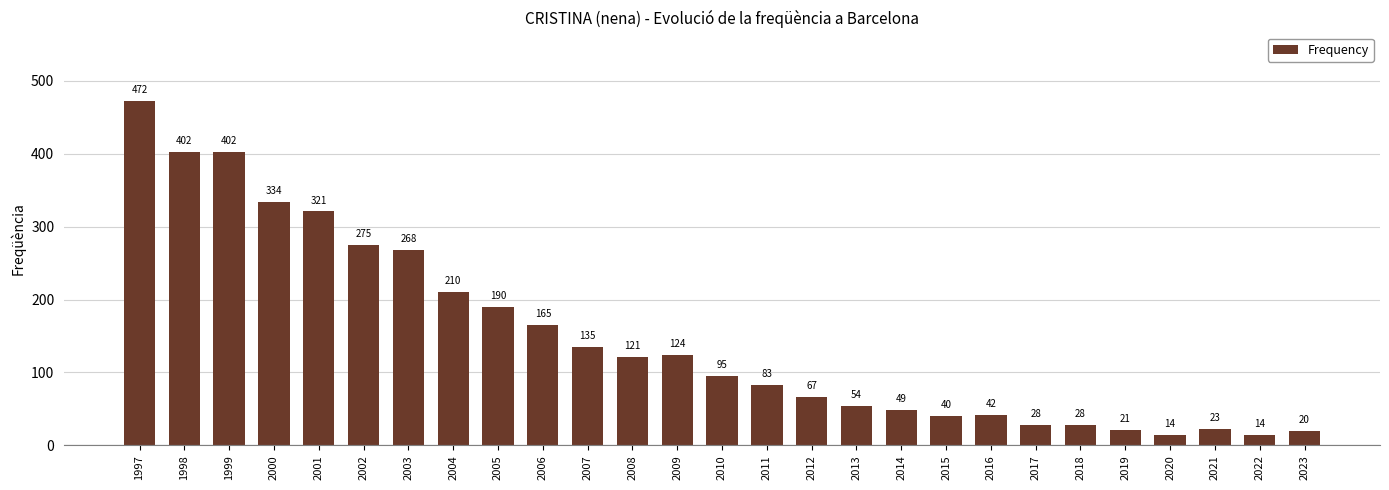

What is the sum of all values?

3997